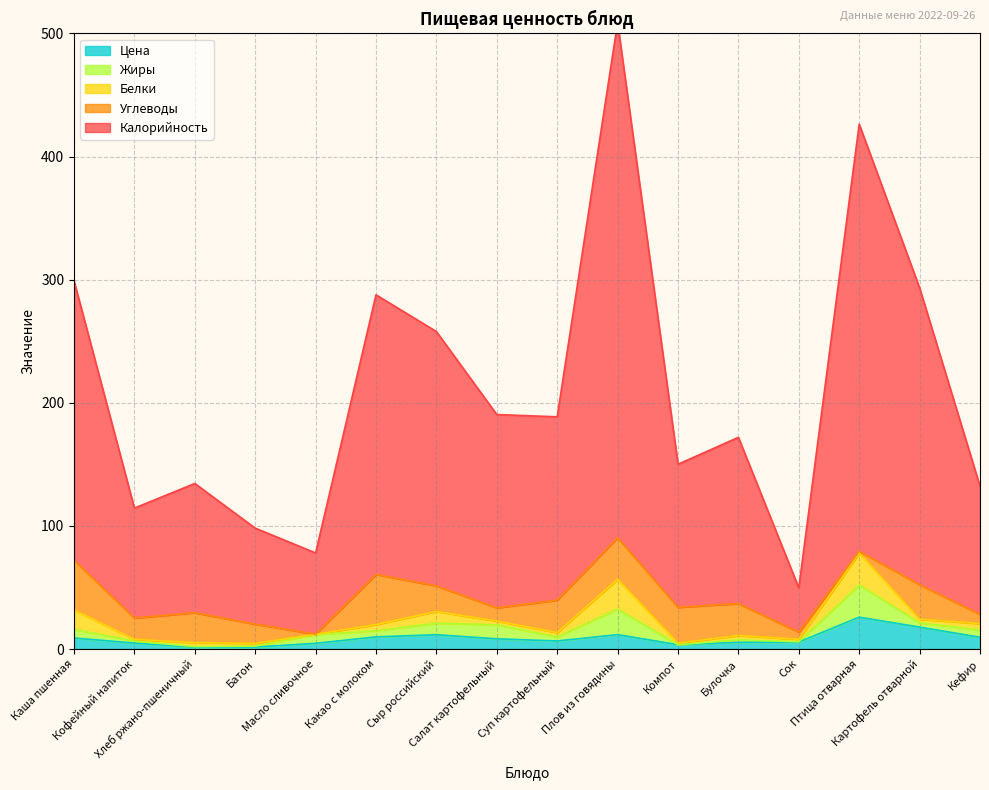

What is the difference between the highest and lowest values at Сыр российский?

197.3